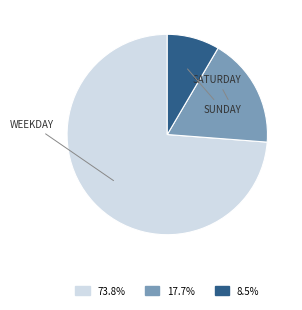

Does any single category account for the majority?

Yes